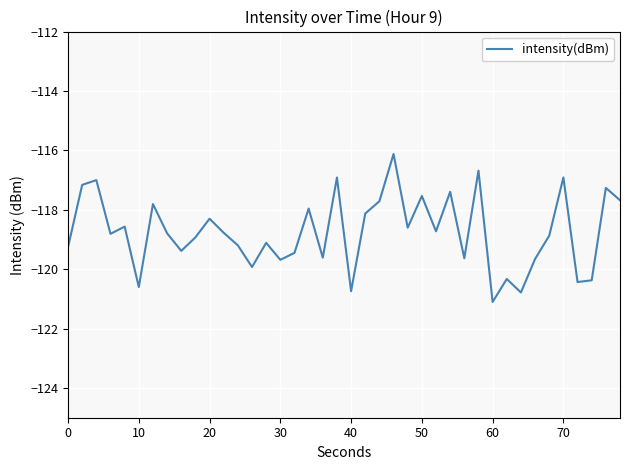

What is the difference between the maximum and minimum values?

5.0